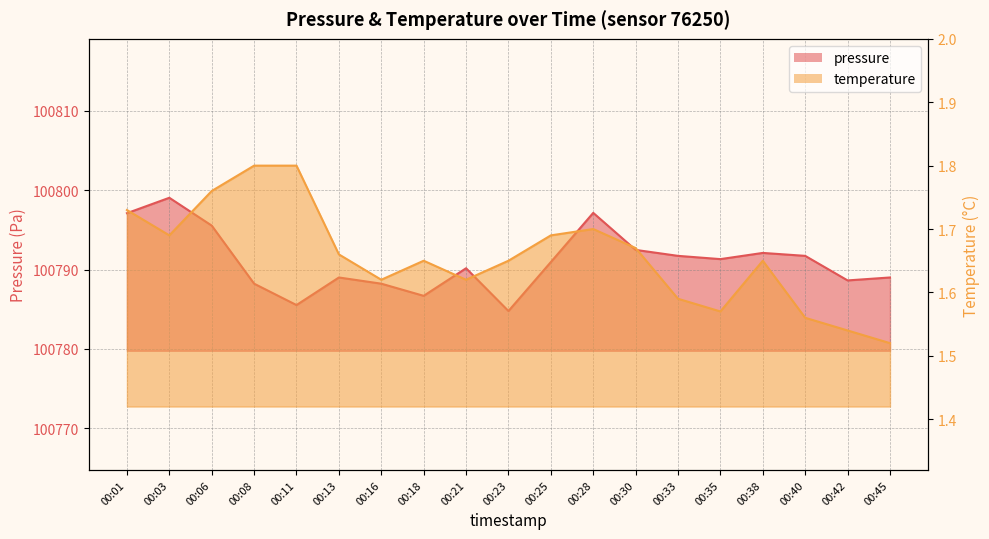

What is the spread (max minus min) of values at 00:30?

100790.8